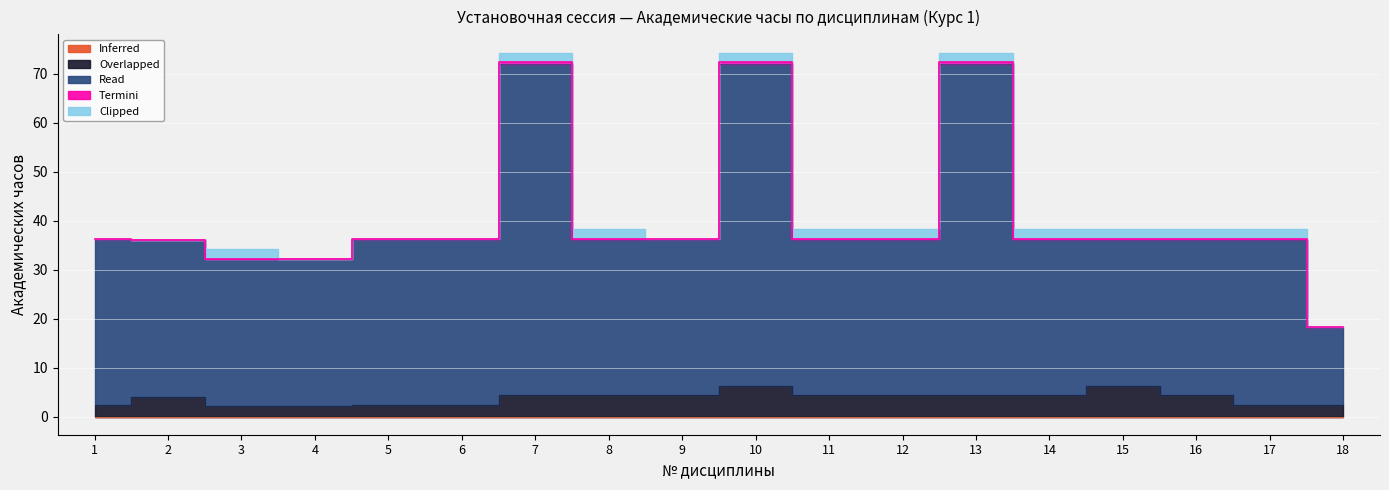

Reading right to left, what are all the values shown in this chart?

Inferred: 18=0.0	17=0.0	16=0.0	15=0.0	14=0.0	13=0.0	12=0.0	11=0.0	10=0.0	9=0.0	8=0.0	7=0.0	6=0.0	5=0.0	4=0.0	3=0.0	2=0.0	1=0.0
Overlapped: 18=2.3	17=2.3	16=4.3	15=6.3	14=4.3	13=4.3	12=4.3	11=4.3	10=6.3	9=4.3	8=4.3	7=4.3	6=2.3	5=2.3	4=2.1	3=2.1	2=4.0	1=2.3
Read: 18=15.7	17=33.7	16=31.7	15=29.7	14=31.7	13=67.7	12=31.7	11=31.7	10=65.7	9=31.7	8=31.7	7=67.7	6=33.7	5=33.7	4=30.0	3=30.0	2=32.0	1=33.7
Termini: 18=0.3	17=0.3	16=0.3	15=0.3	14=0.3	13=0.3	12=0.3	11=0.3	10=0.3	9=0.3	8=0.3	7=0.3	6=0.3	5=0.3	4=0.1	3=0.1	2=0.0	1=0.3
Clipped: 18=0.0	17=2.0	16=2.0	15=2.0	14=2.0	13=2.0	12=2.0	11=2.0	10=2.0	9=0.0	8=2.0	7=2.0	6=0.0	5=0.0	4=0.0	3=2.0	2=0.0	1=0.0